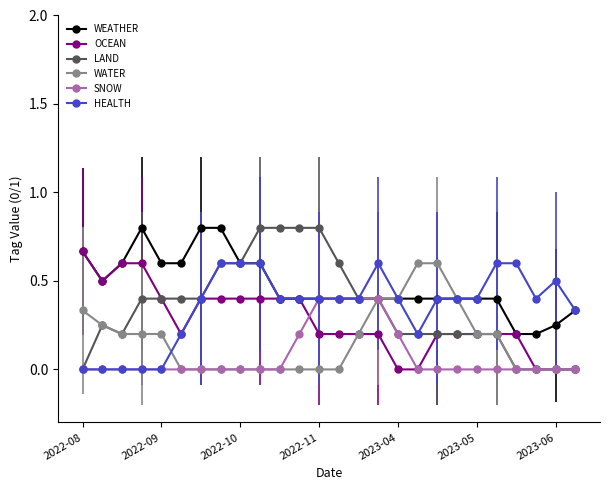

Which series has the widest spread of values?

LAND